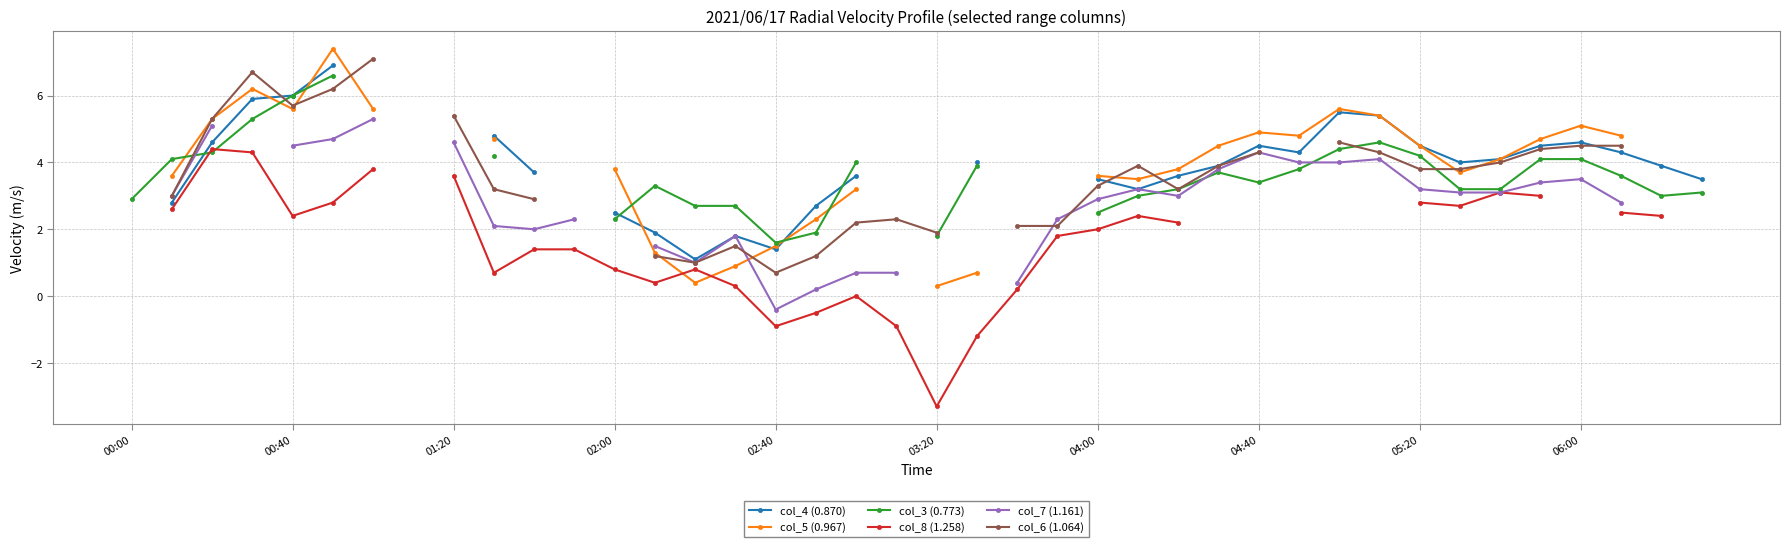

True or false: col_7 (1.161) has a value of 2.8 at 37.

True